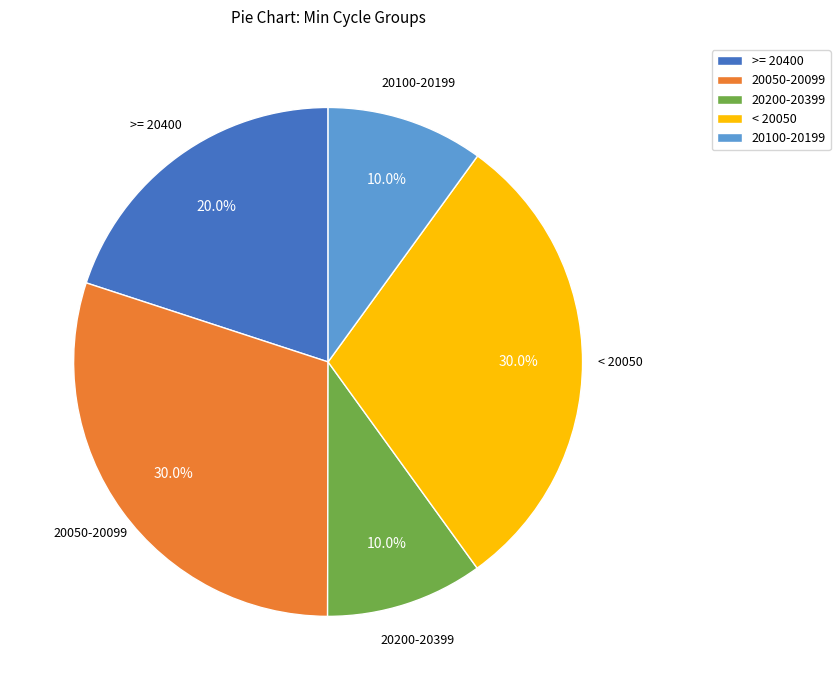

How many slices are in this pie chart?

5